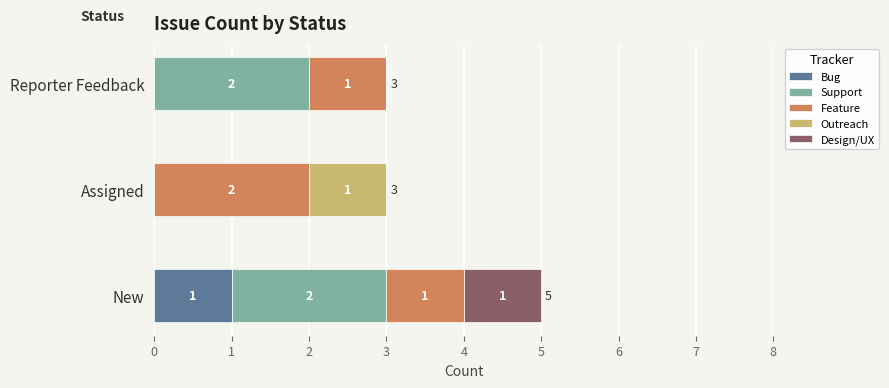

What is the total value across all series at Assigned?

3